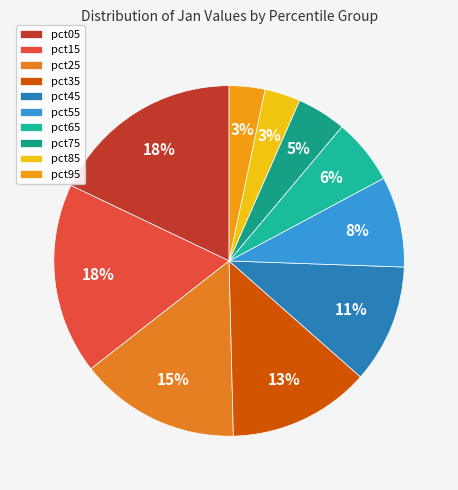

How many slices are in this pie chart?

10